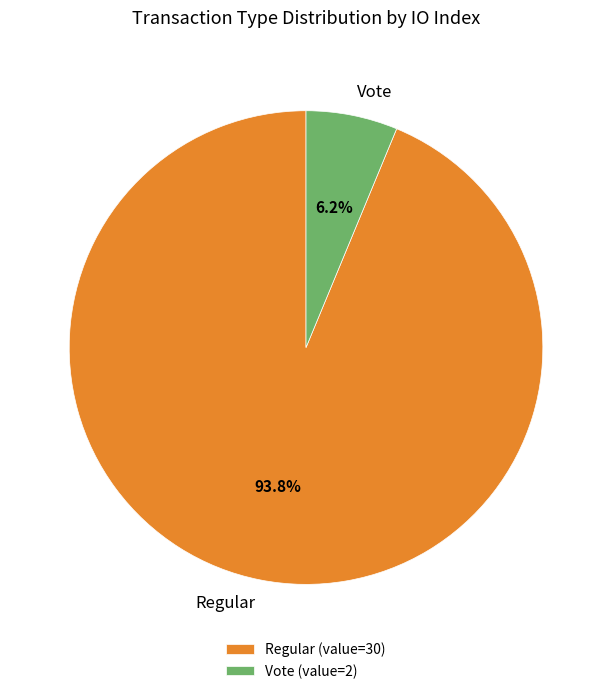

Combined, do Vote and Regular account for over 50%?

Yes